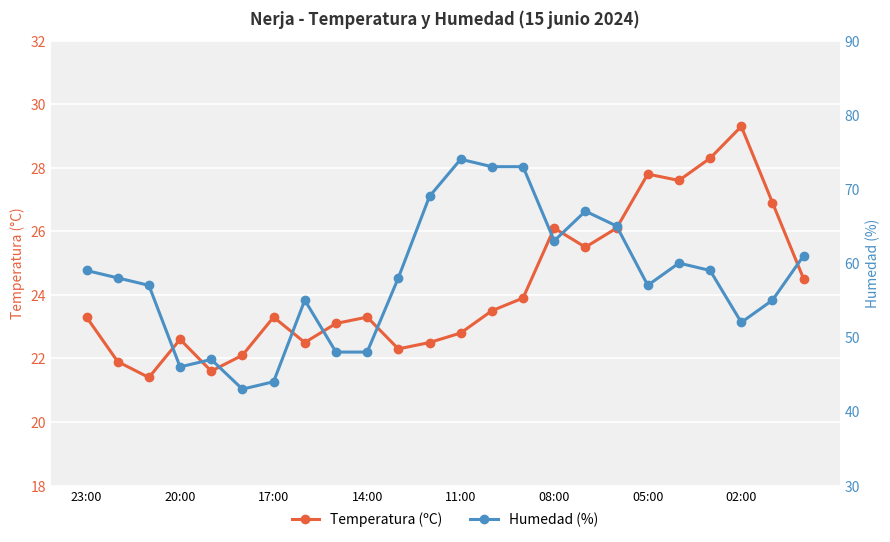

Which series has the widest spread of values?

Humedad (%)